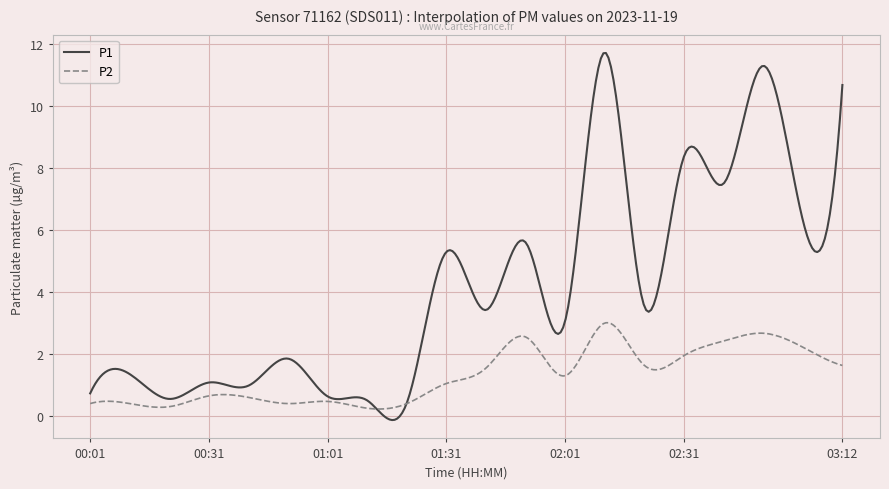

What is the maximum value shown in the chart?

11.7